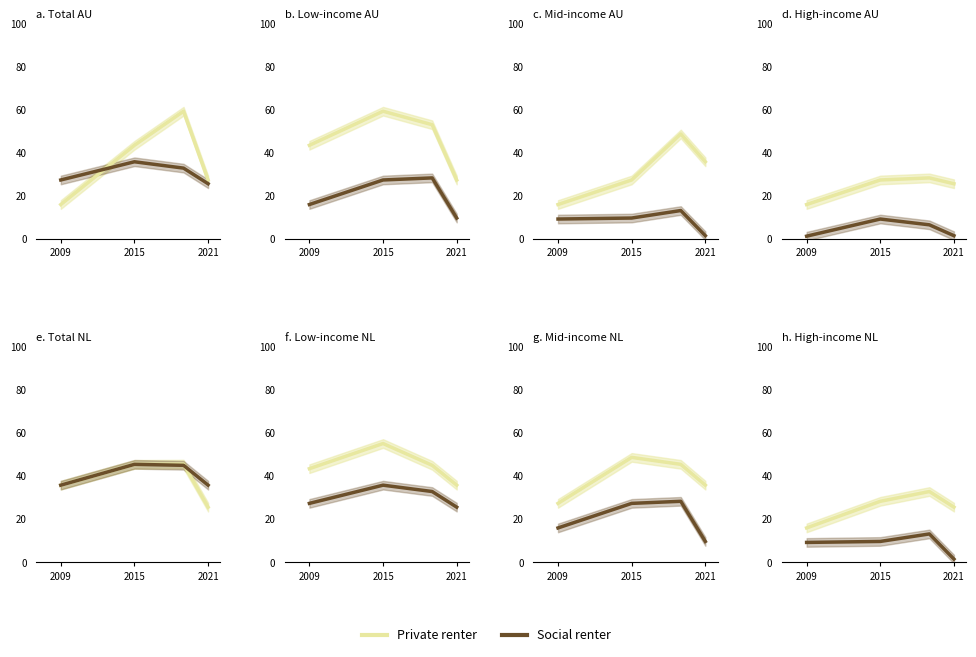

Which has a higher value, 2015 or 2009?

2015